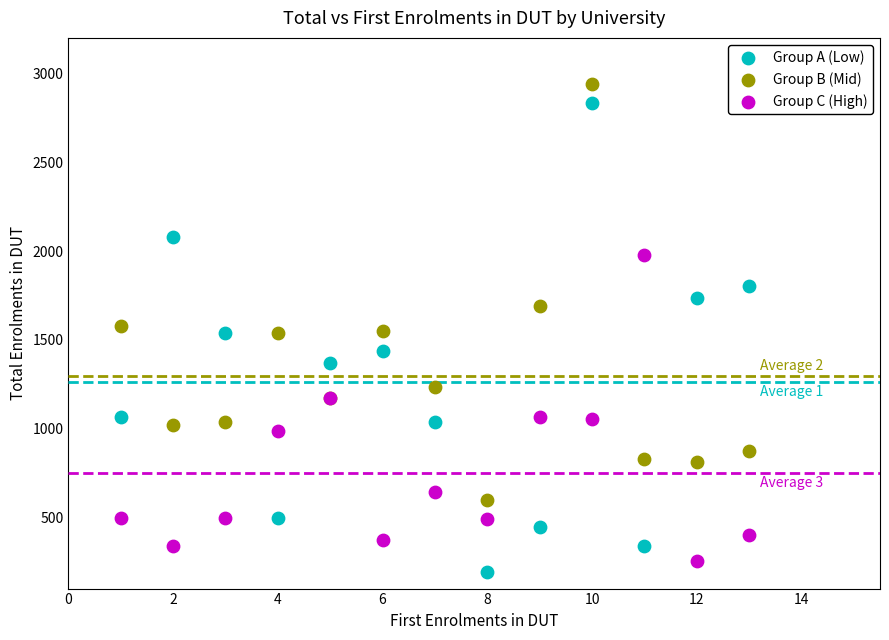

What is the X range (max minus min) for the scatter plot?

12